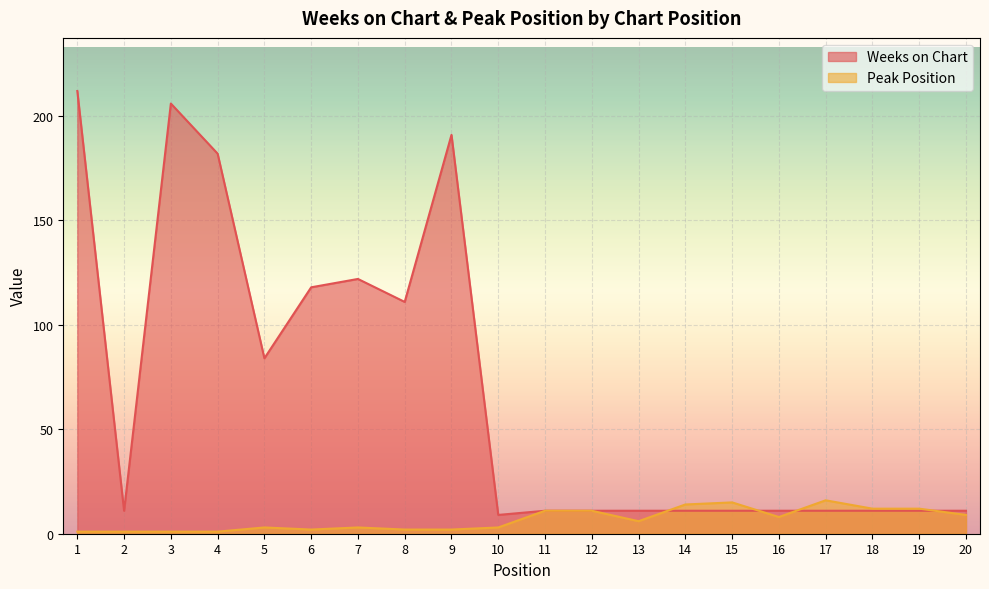

True or false: Weeks on Chart and Peak Position intersect in this chart.

True